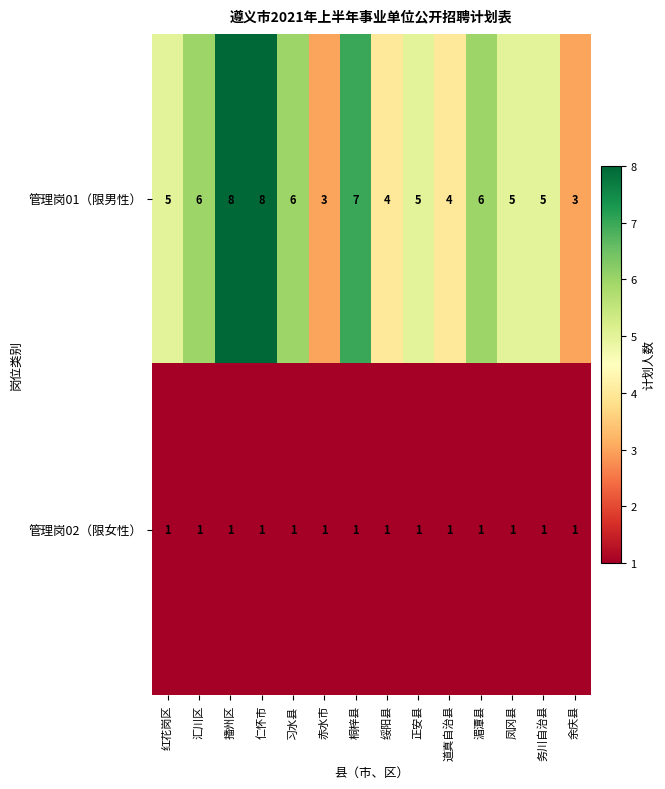

What is the spread (max minus min) of values at 道真自治县?

3